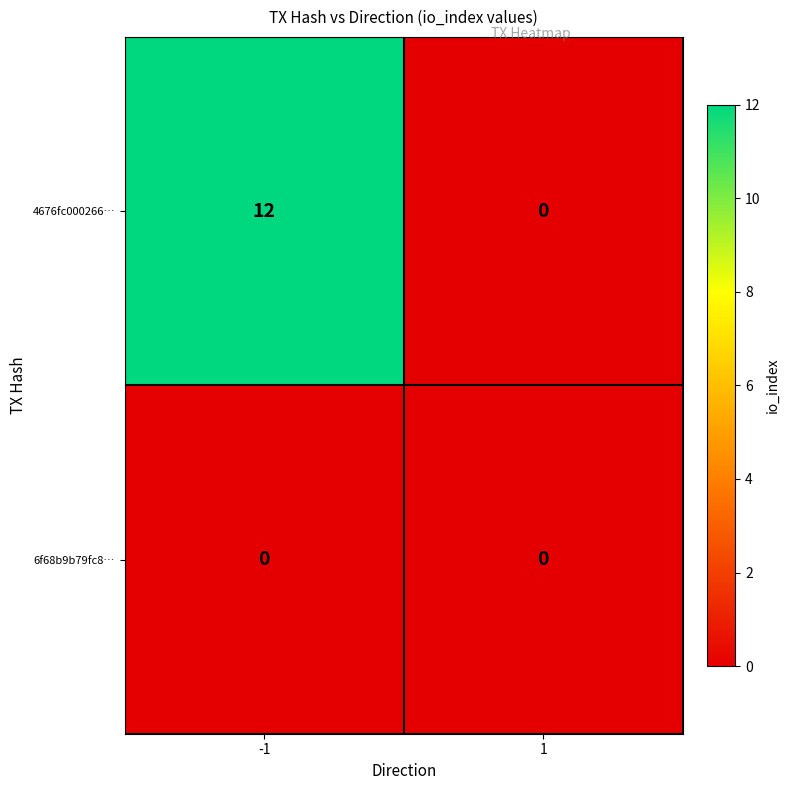

What is the greatest value displayed?

12